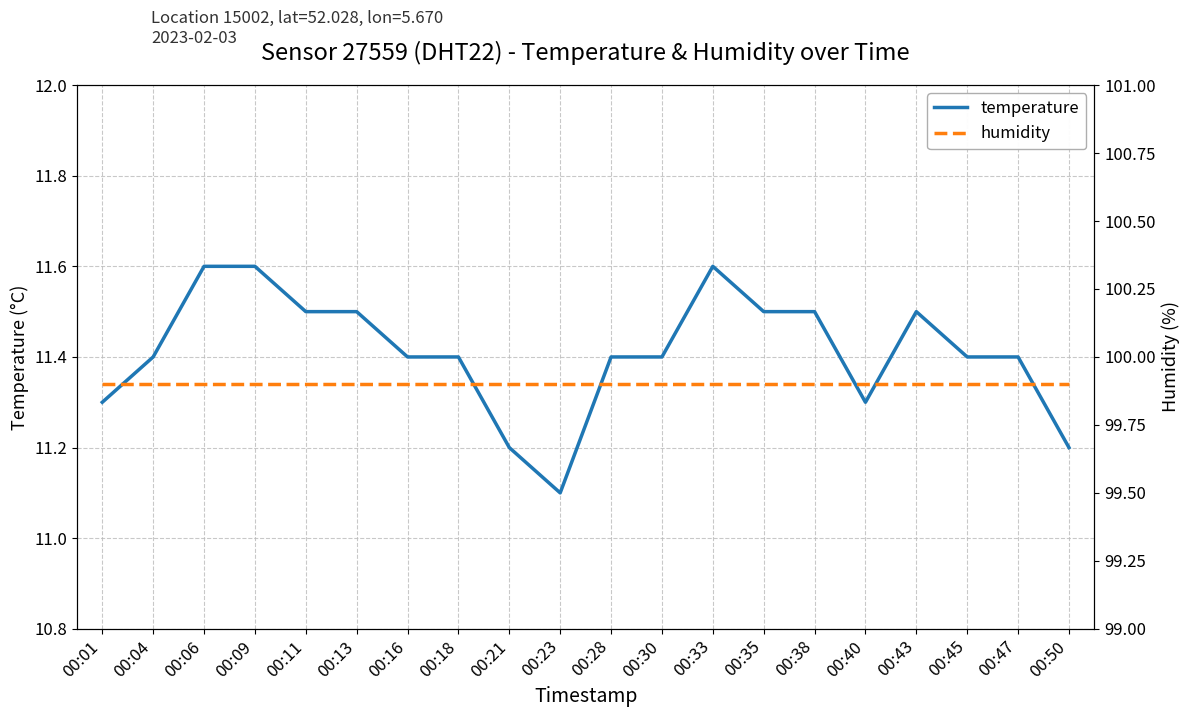

Which category has the lowest value across all series?

00:23